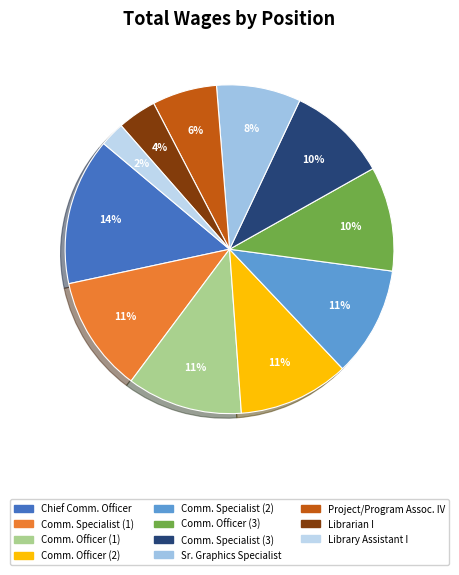

The Librarian I slice represents 15% of the pie. True or false?

False